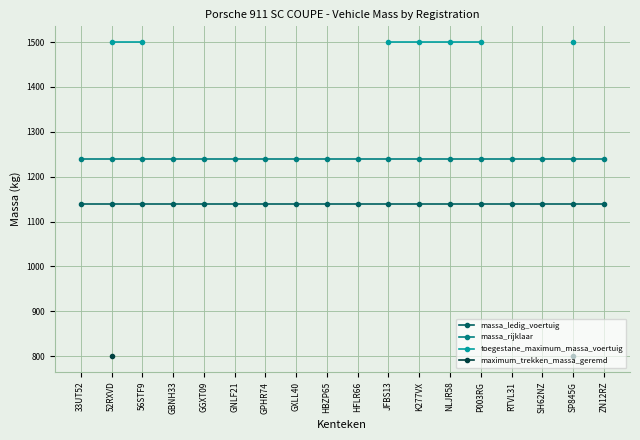

What is the spread (max minus min) of values at ZN12RZ?

100.0